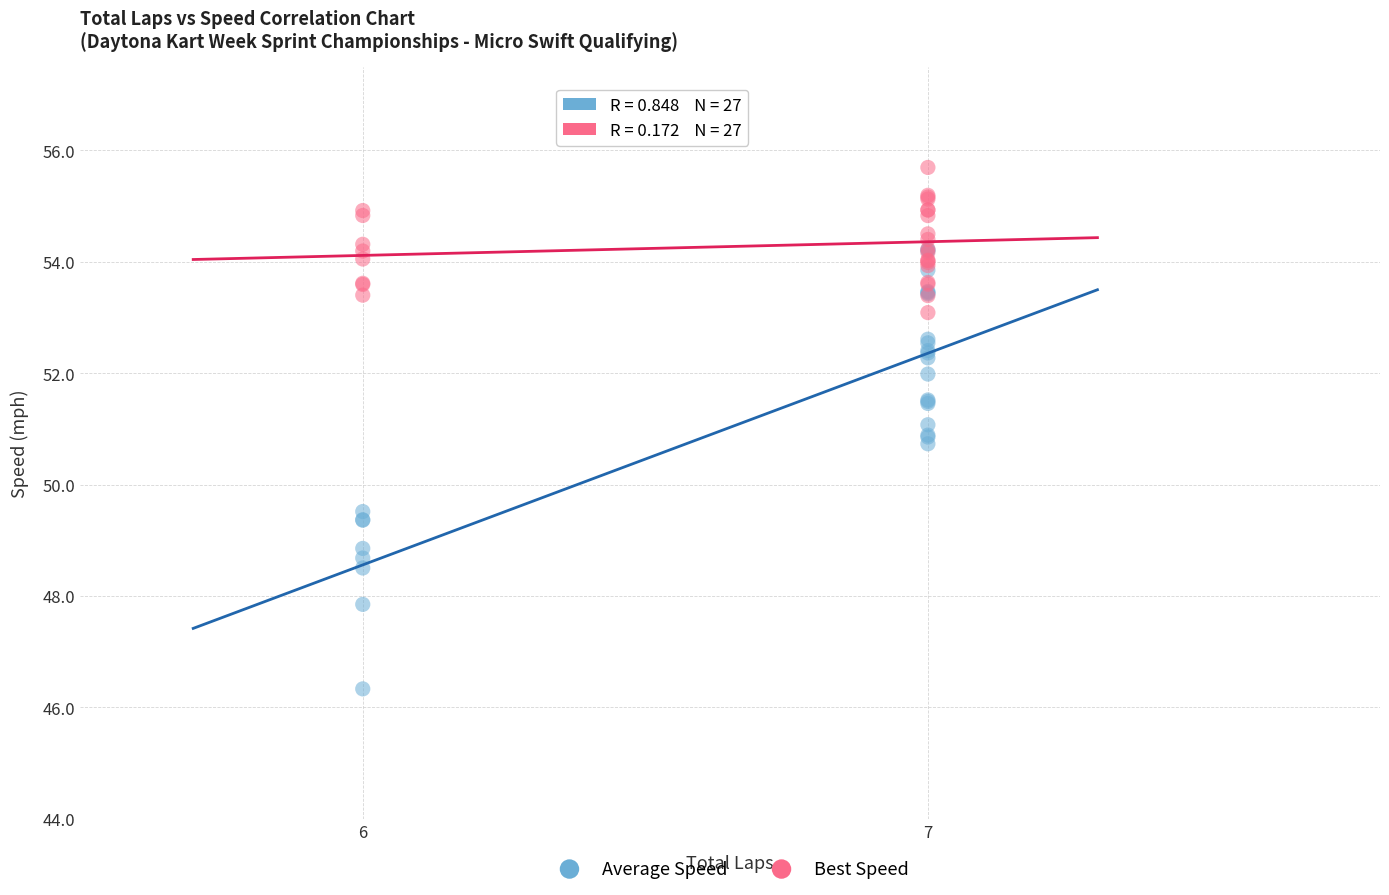

In the Average Speed series, what Y value is closest to 50?

49.5